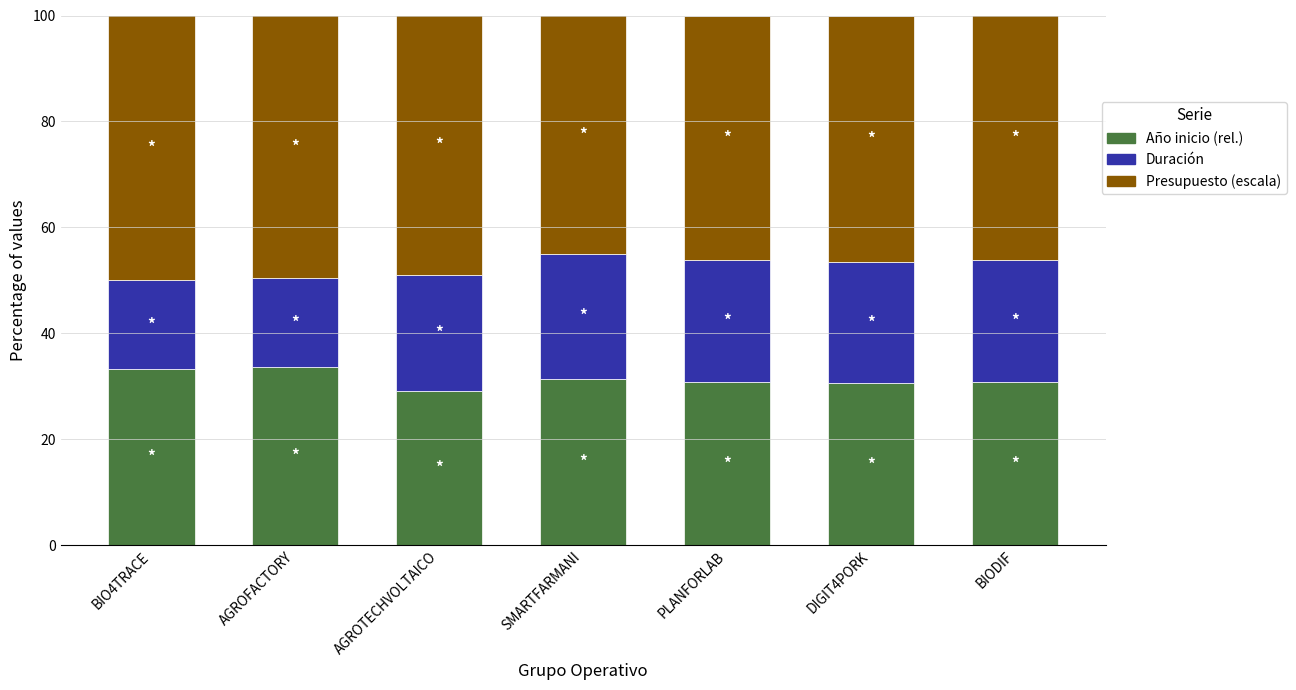

The value of Año inicio (rel.) at PLANFORLAB is 30.8. True or false?

True